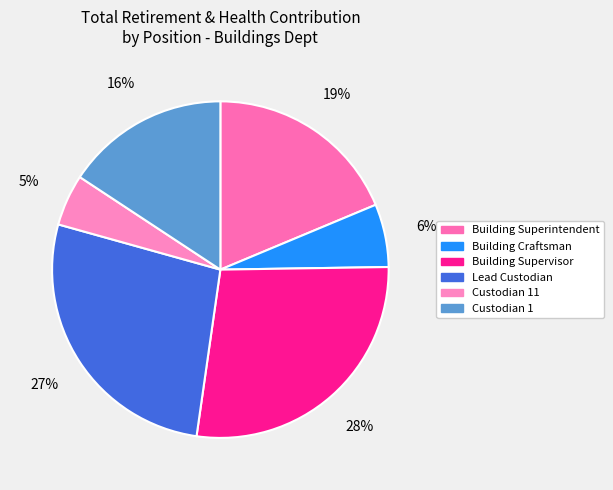

True or false: Building Craftsman accounts for 6% of the total.

True